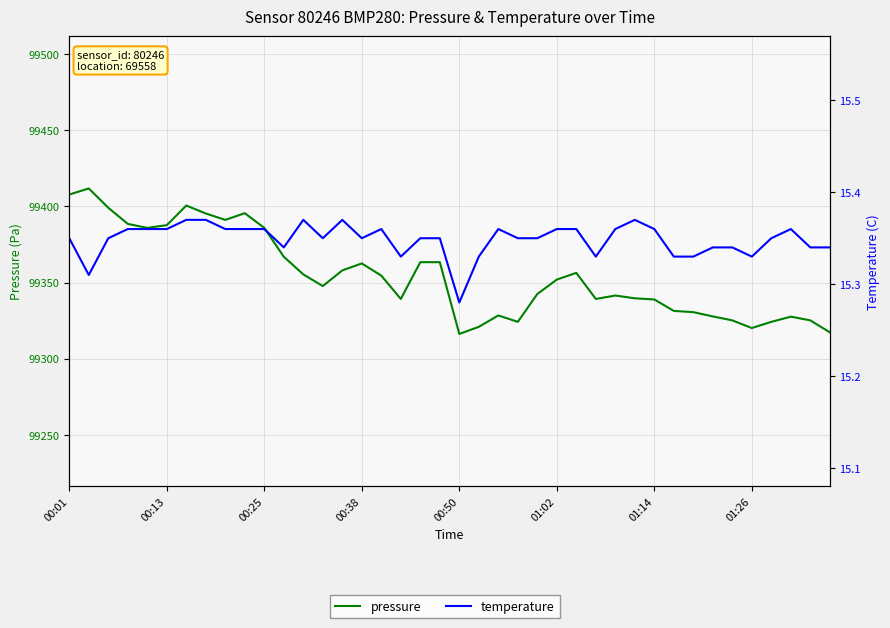

True or false: pressure and temperature cross at least once.

False